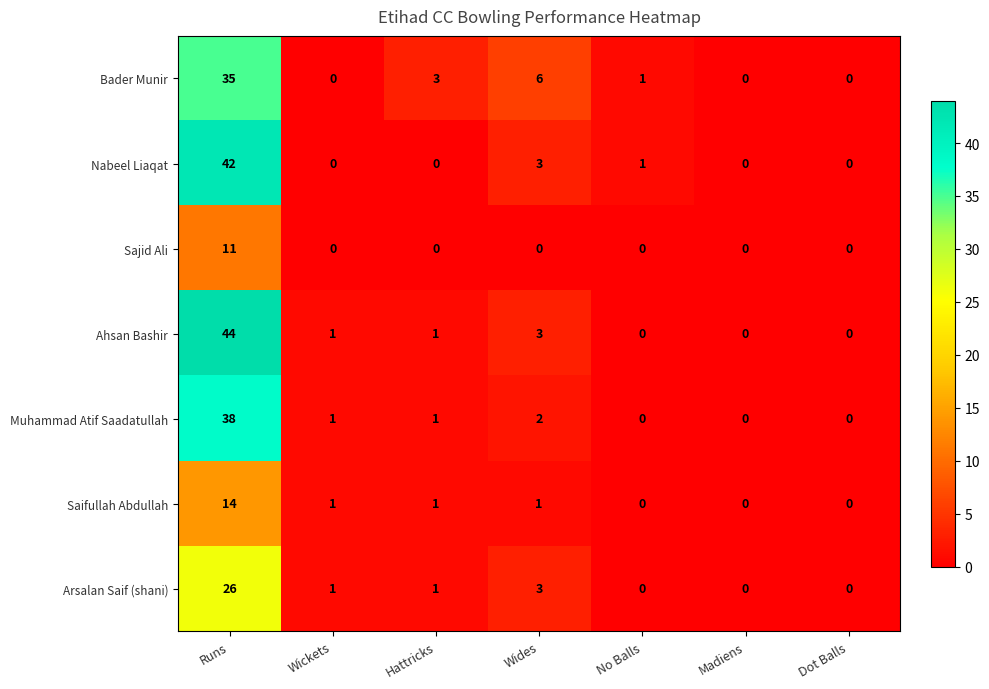

How many values in Muhammad Atif Saadatullah are above zero?

4